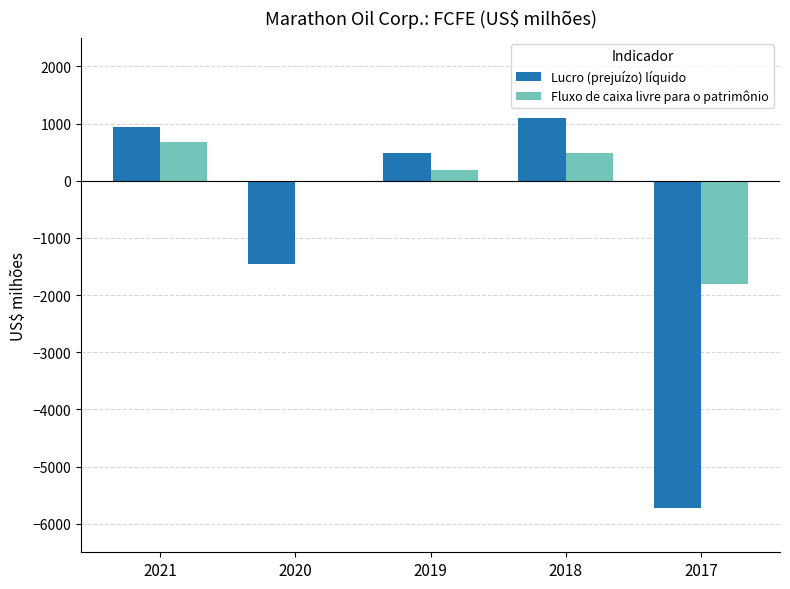

What are all the series names shown in the legend?

Lucro (prejuízo) líquido, Fluxo de caixa livre para o patrimônio